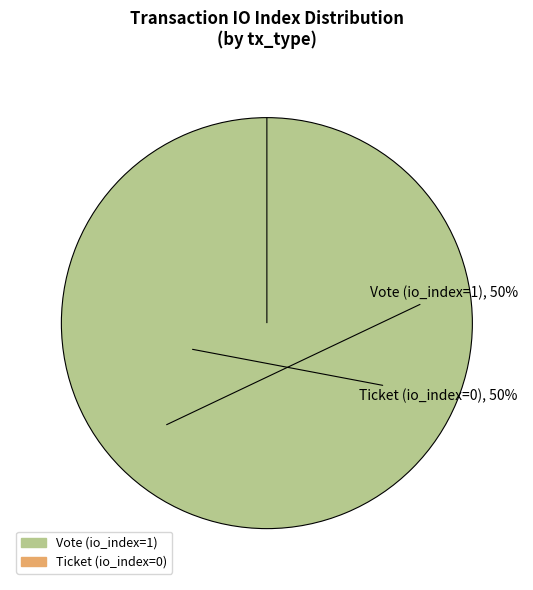

Which category has the biggest portion of the pie?

Vote (io_index=1)